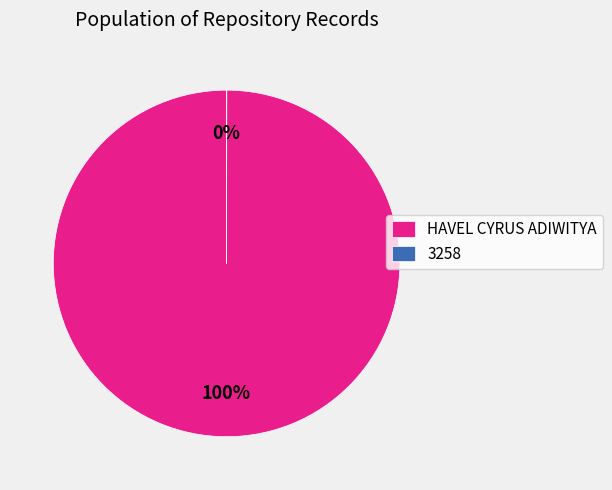

What percentage is the HAVEL CYRUS ADIWITYA slice, to the nearest percent?

100%